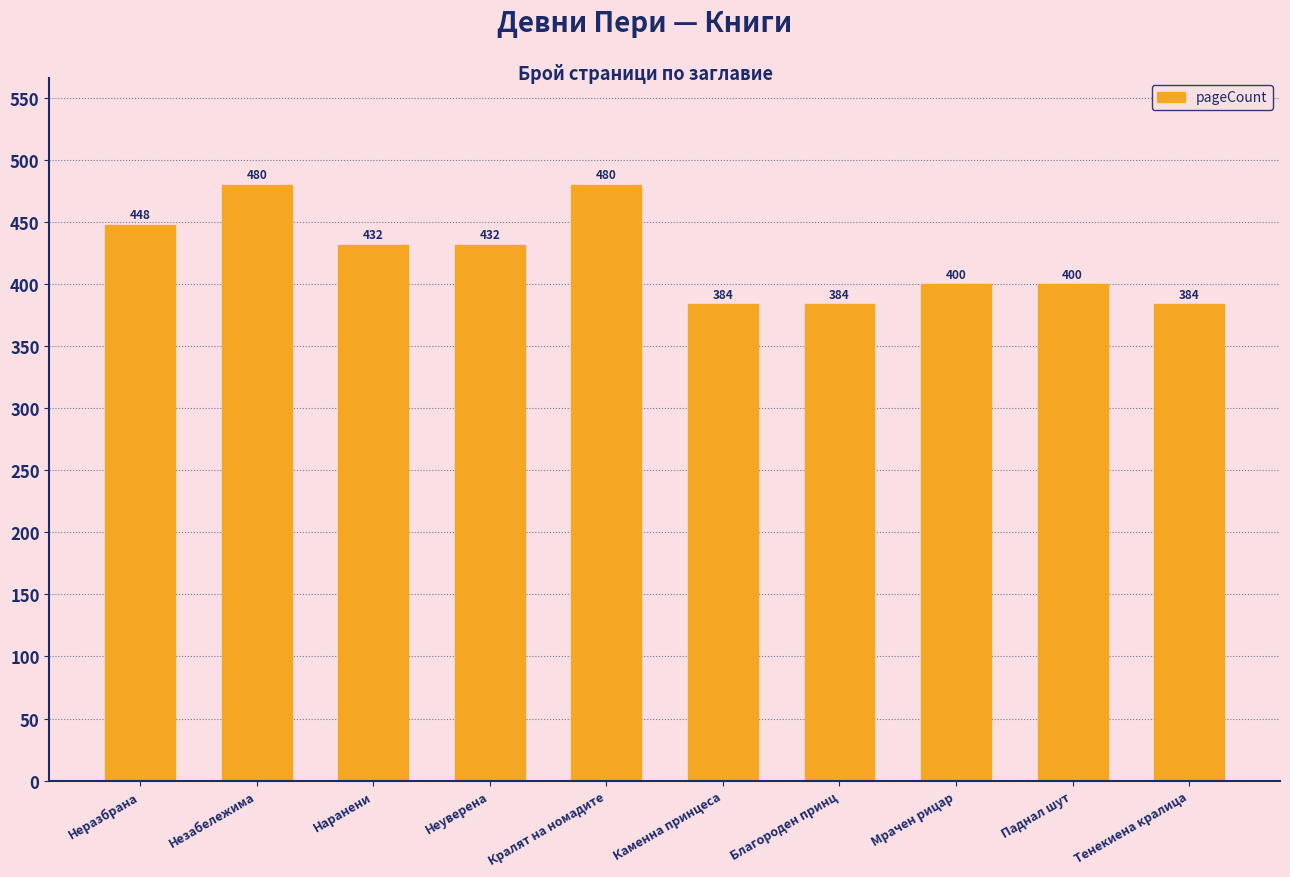

How many series are shown in this chart?

1